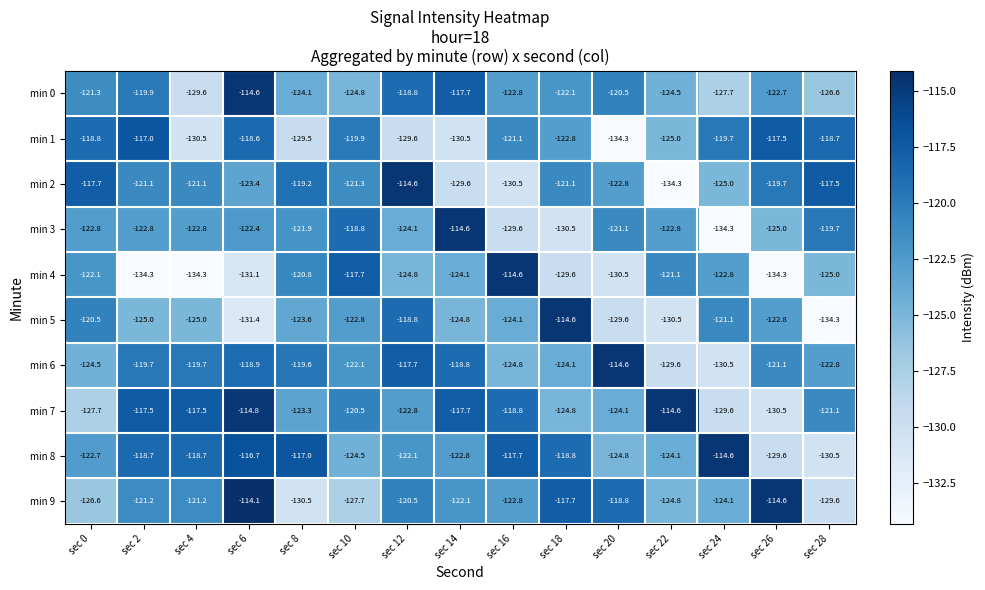

The min 5 series shows -201.1 at sec 6. True or false?

False